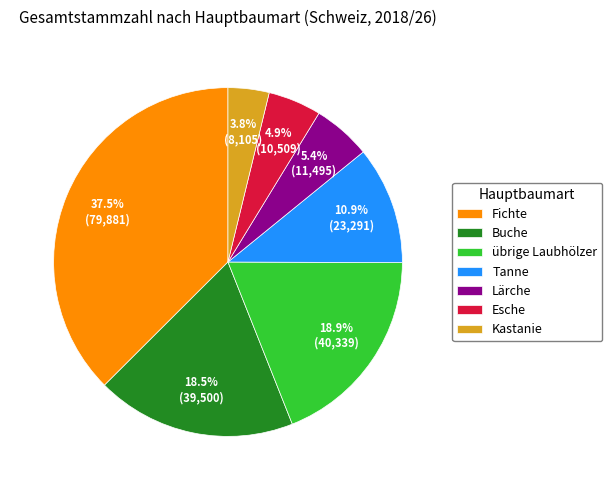

How many slices are in this pie chart?

7